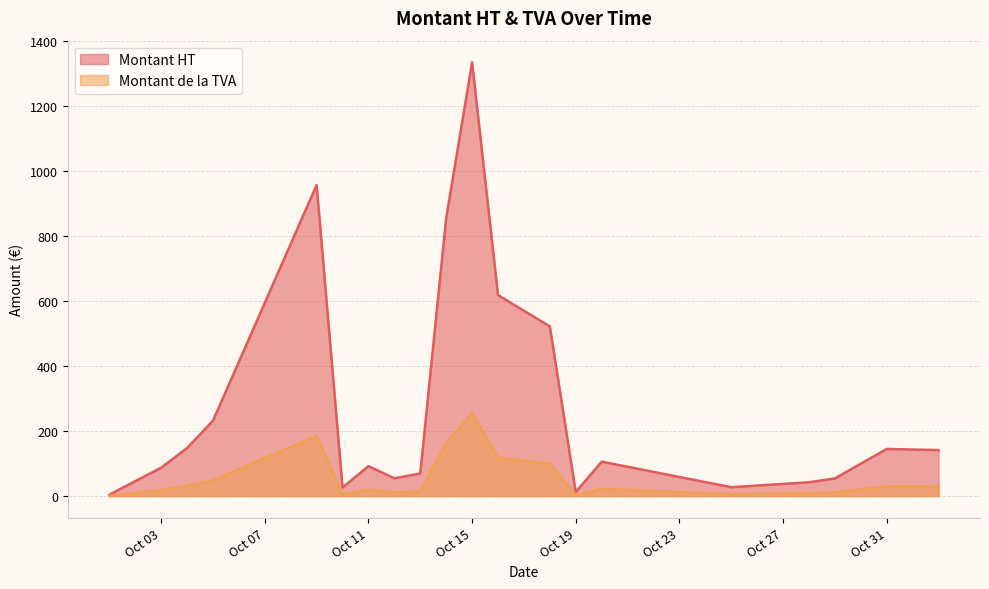

Which category has the highest value across all series?

Oct 15